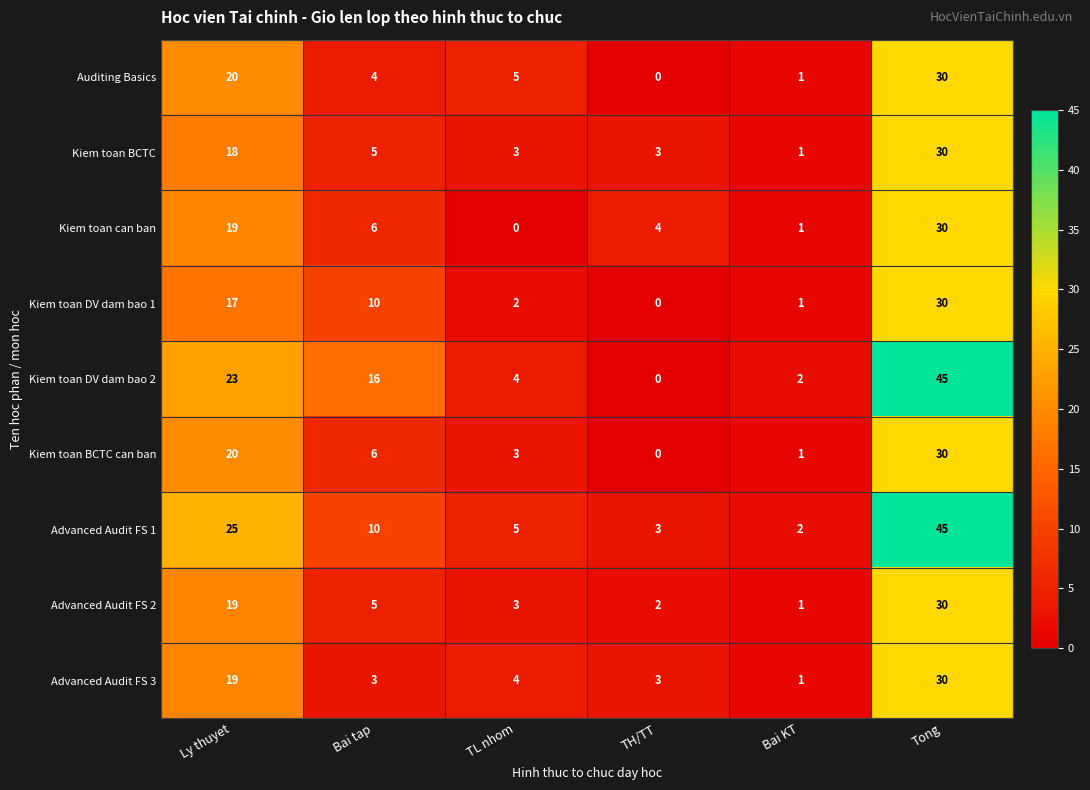

Is it true that Kiem toan can ban equals 16 at TL nhom?

False